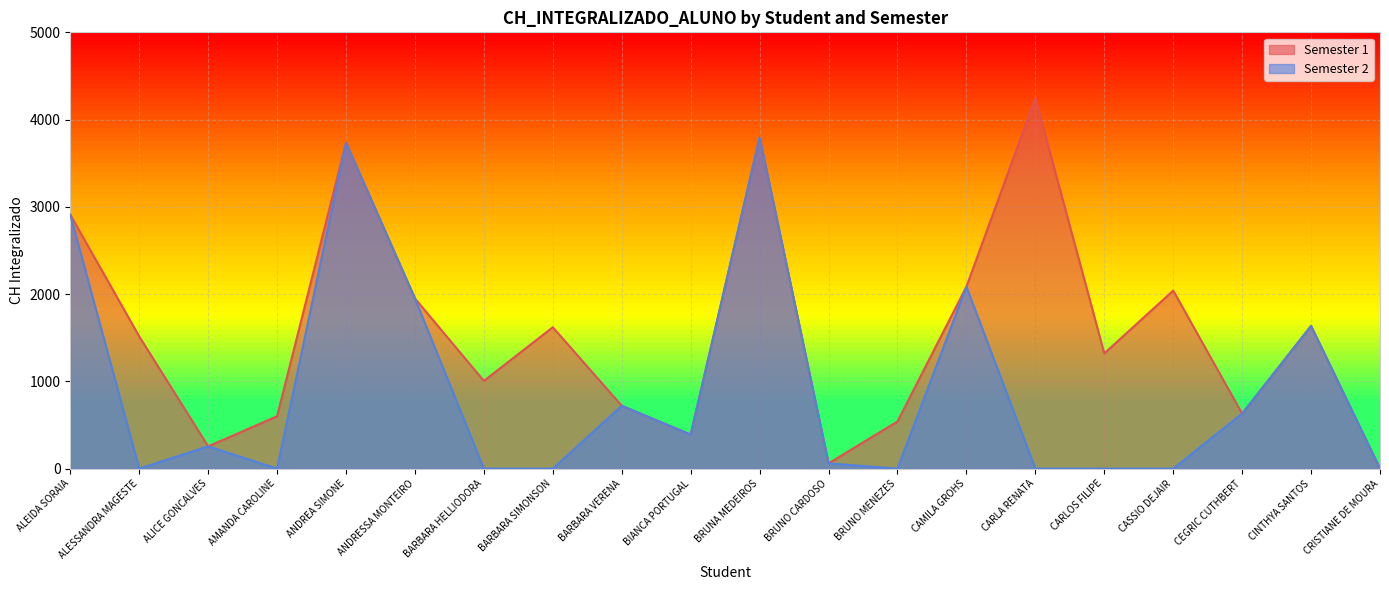

What is the difference between the highest and lowest values at AMANDA CAROLINE?

600